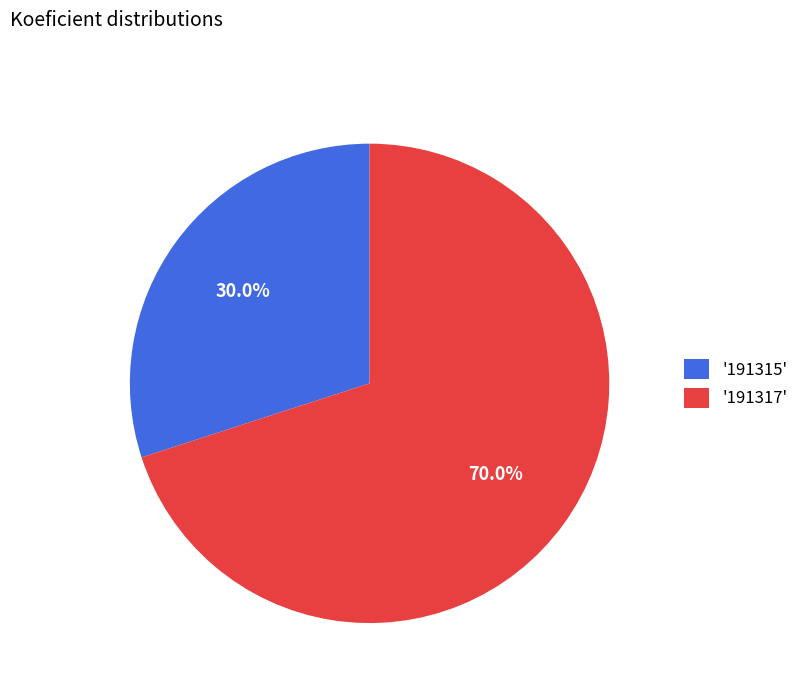

Rank the categories by value from lowest to highest.

'191315', '191317'